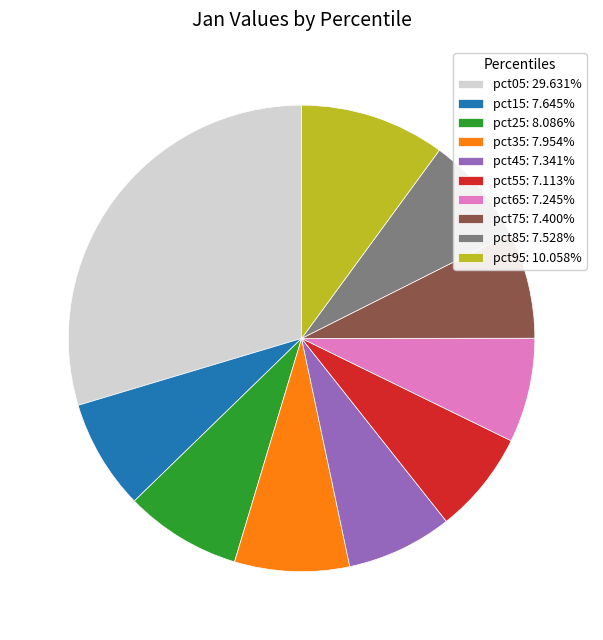

Is the sum of pct55: 7.113% and pct15: 7.645% greater than half?

No